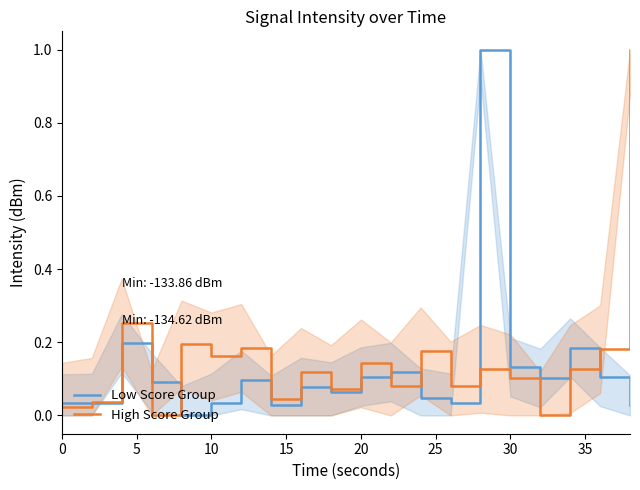

What is the maximum value for High Score Group?

1.0